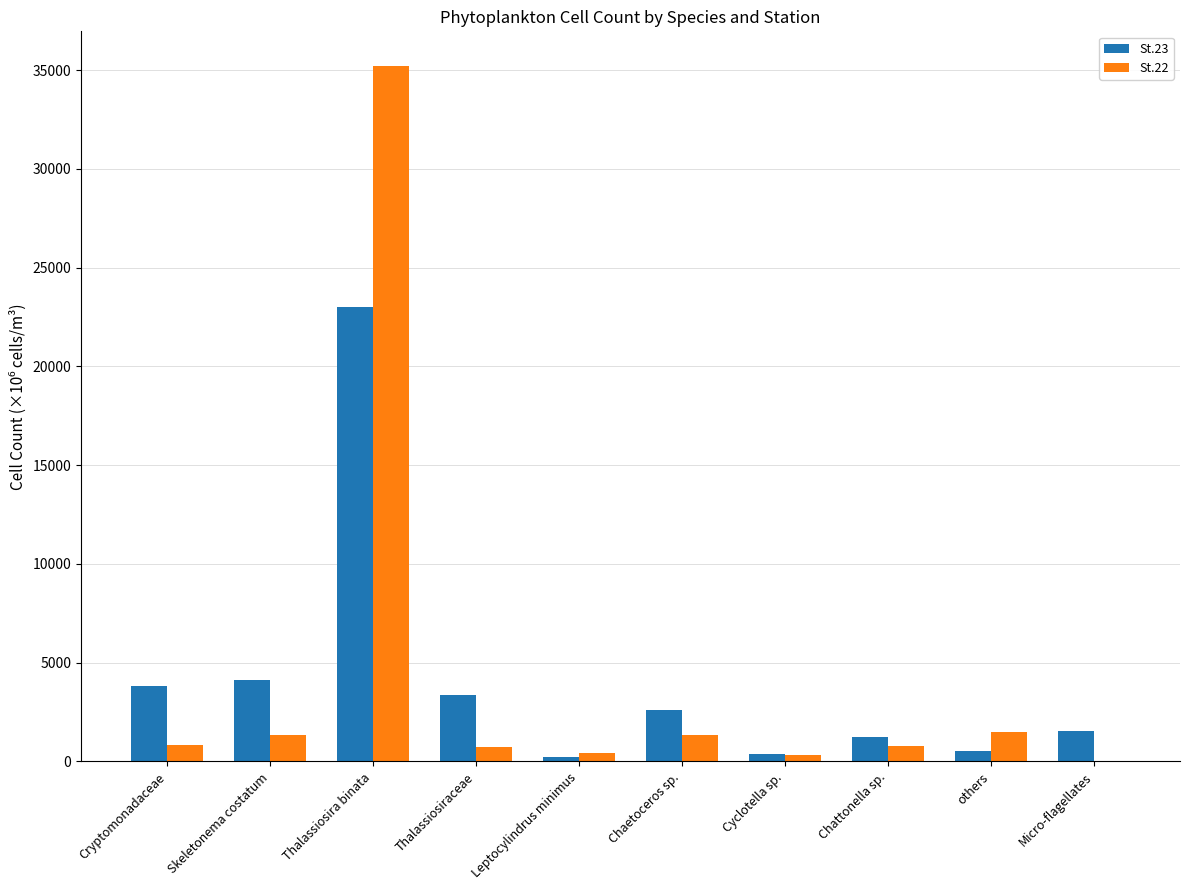

Which category has the highest value across all series?

Thalassiosira binata